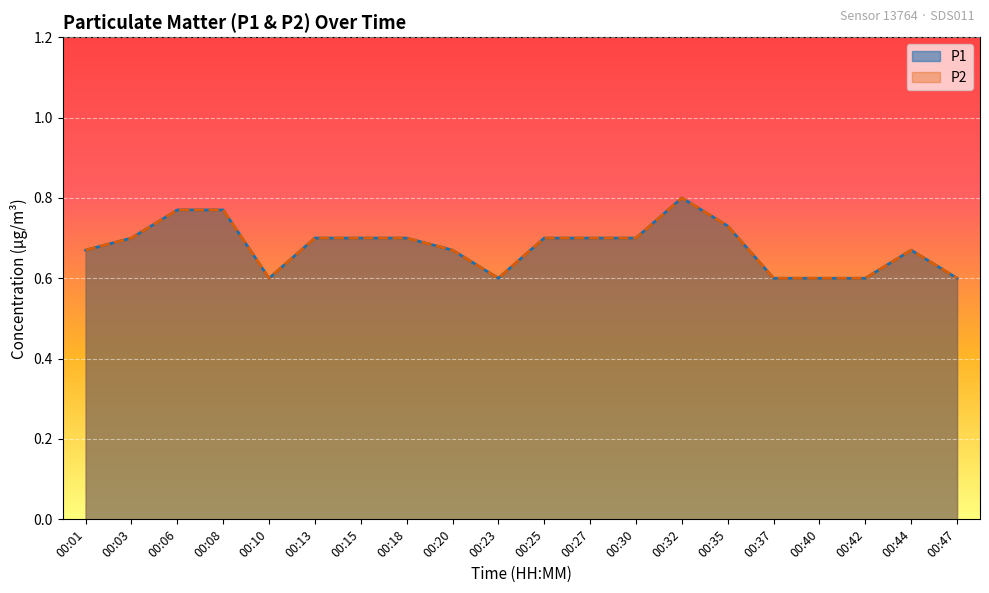

At which category does the chart reach its minimum across all series?

00:10